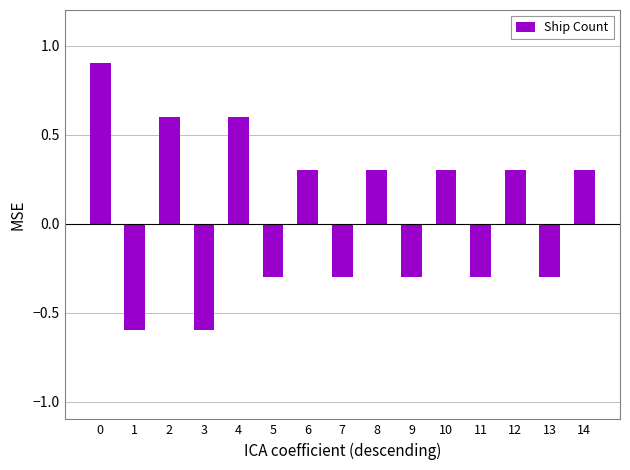

Between 12 and 11, which is larger?

12